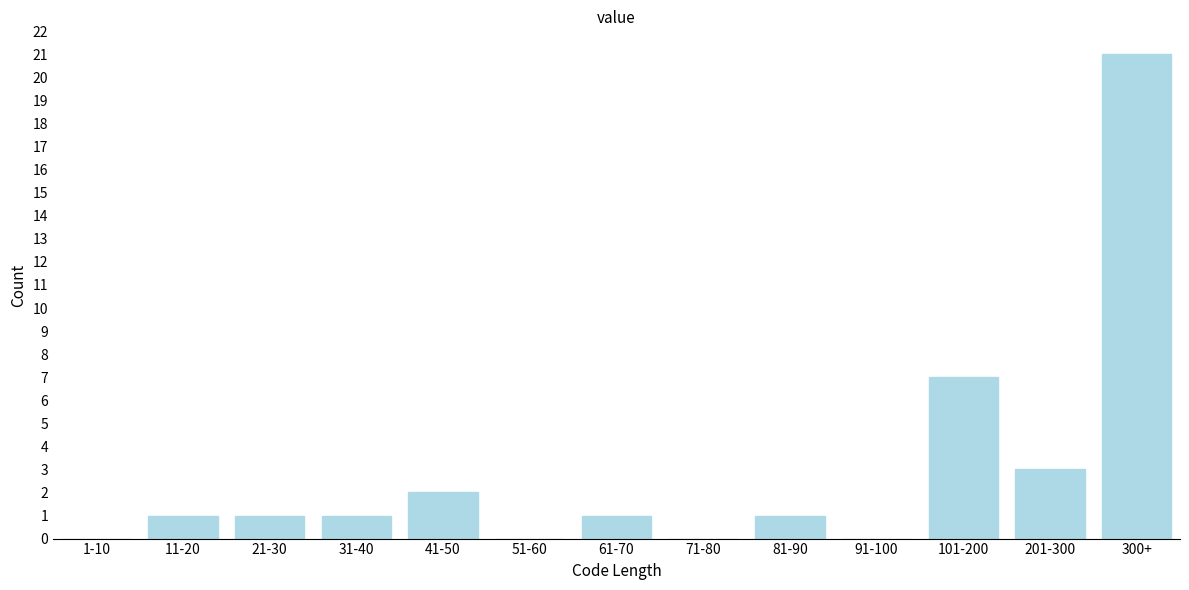

Reading left to right, extract all data points from this chart.

1-10=0	11-20=1	21-30=1	31-40=1	41-50=2	51-60=0	61-70=1	71-80=0	81-90=1	91-100=0	101-200=7	201-300=3	300+=21